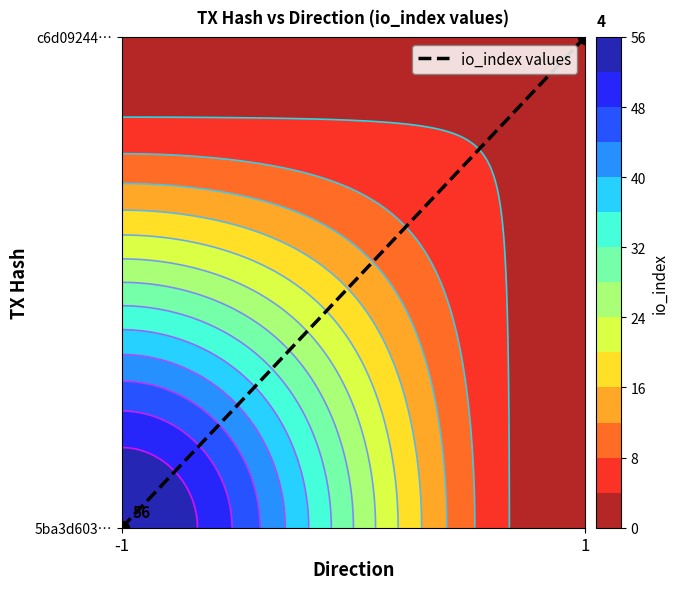

How many distinct data groups are displayed?

1